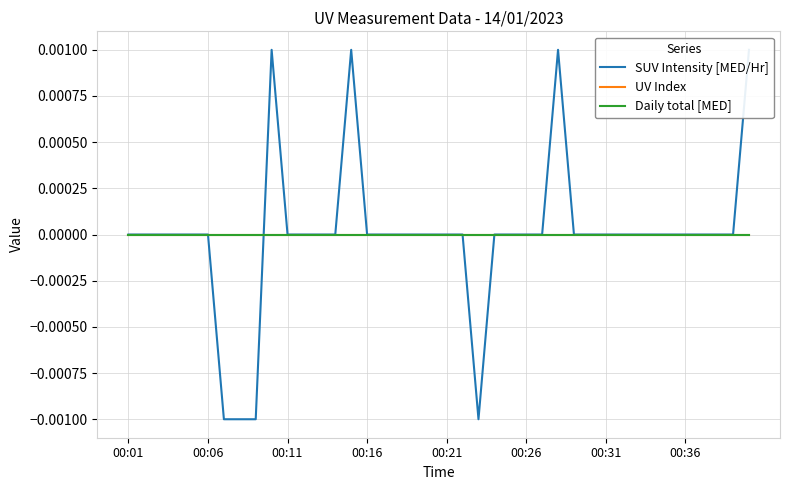

After their last crossing, which series has the higher values: SUV Intensity [MED/Hr] or UV Index?

SUV Intensity [MED/Hr]